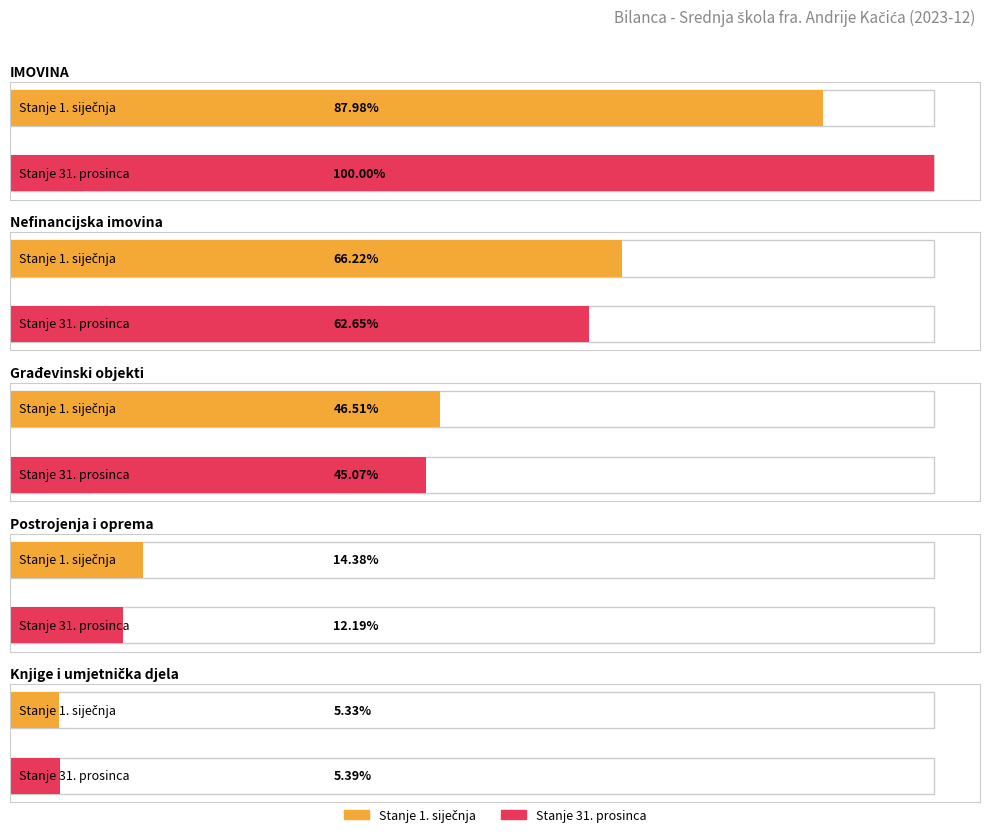

What is the label of the 2nd bar from the left?

Nefinancijska imovina